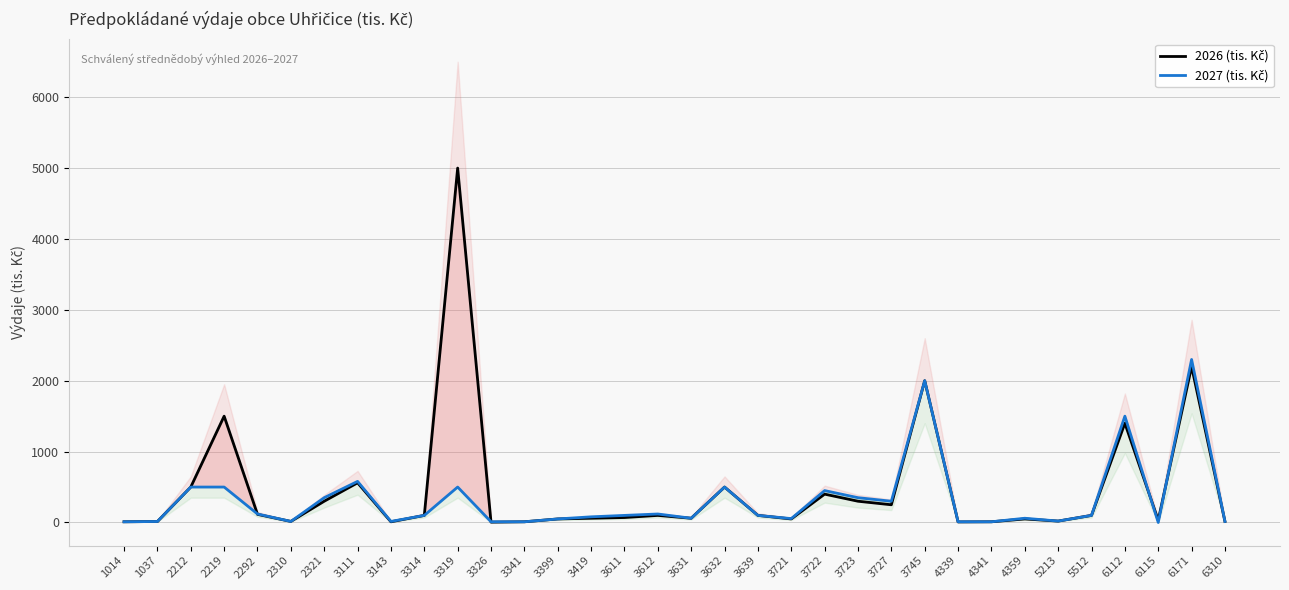

True or false: 2027 (tis. Kč) and 2026 (tis. Kč) cross at least once.

True